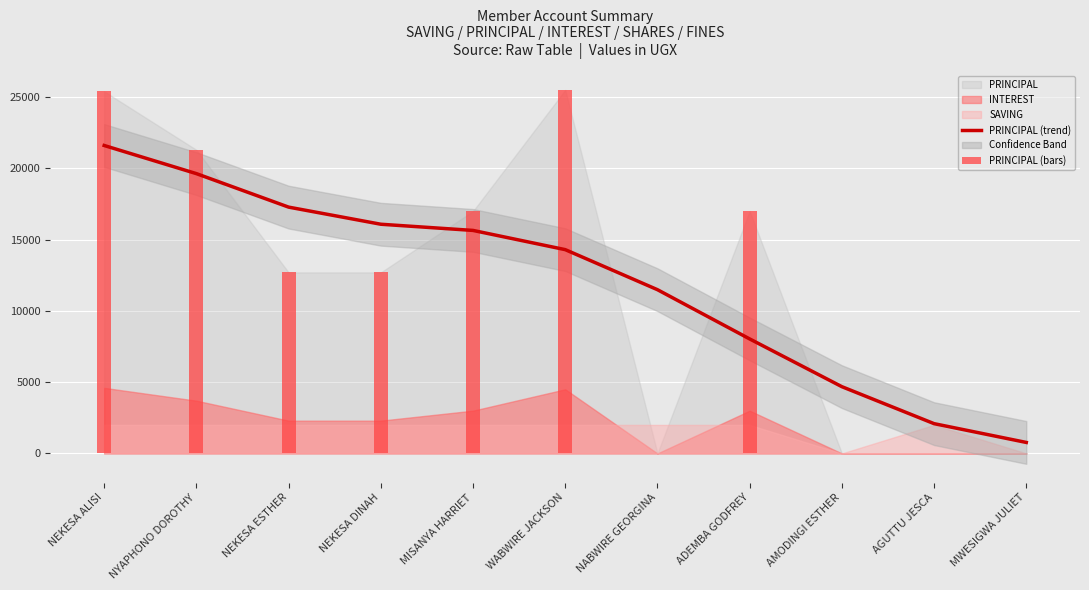

At how many categories does at least one series exceed 24382?

2